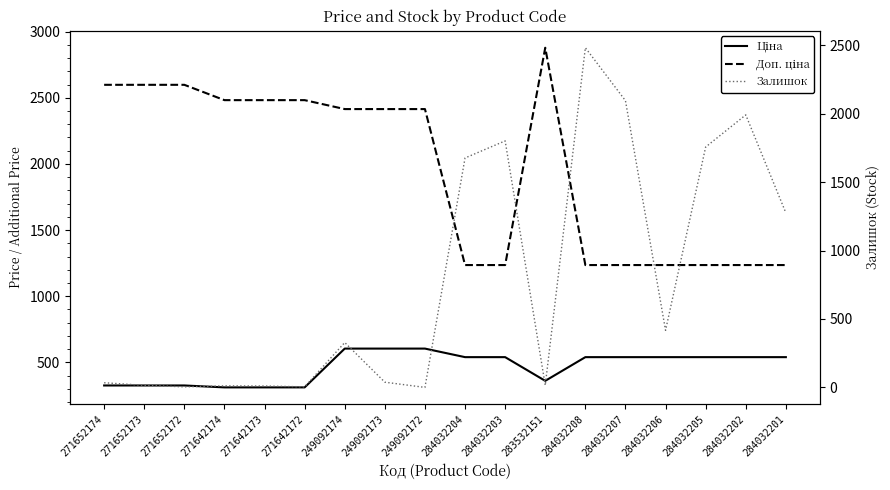

List the labels in order of Доп. ціна value, smallest first.

284032204, 284032203, 284032208, 284032207, 284032206, 284032205, 284032202, 284032201, 249092174, 249092173, 249092172, 271642174, 271642173, 271642172, 271652174, 271652173, 271652172, 283532151